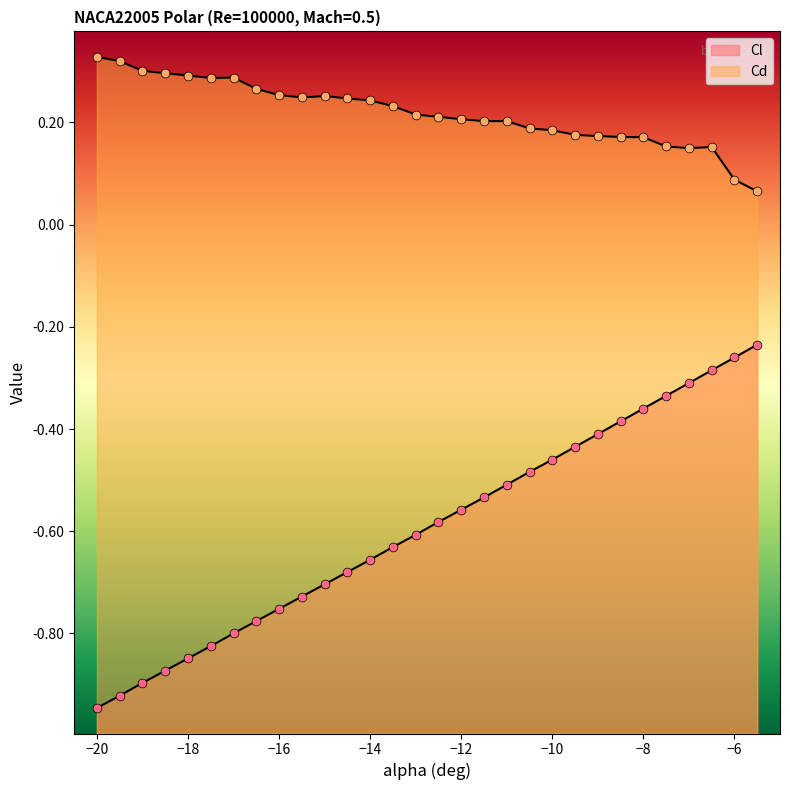

Which series has the largest total across all categories?

Cd